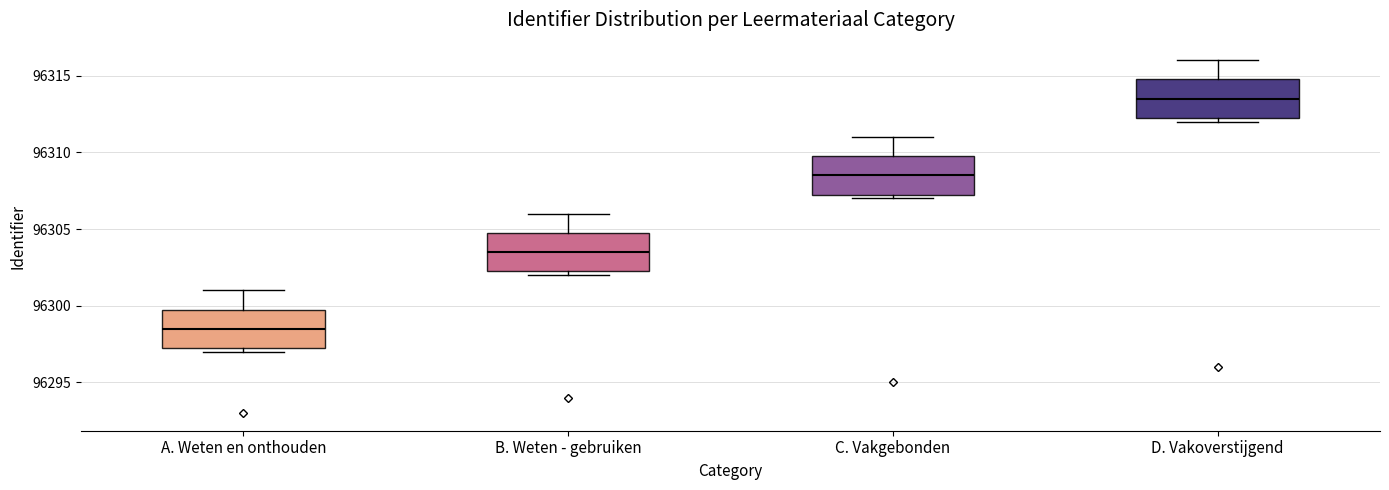

Reading left to right, transcribe this box plot: for each box, give where its median line is, the range the box spans, and where its two whiskers end, as read against the y-axis. The values are not printed on the chart, so give them approximately, as read against the axis.

A. Weten en onthouden: median 96298.5, box 96297.5 to 96300.0, whiskers 96297.0 to 96301.0
B. Weten - gebruiken: median 96303.5, box 96302.5 to 96305.0, whiskers 96302.0 to 96306.0
C. Vakgebonden: median 96308.5, box 96307.5 to 96310.0, whiskers 96307.0 to 96311.0
D. Vakoverstijgend: median 96313.5, box 96312.5 to 96315.0, whiskers 96312.0 to 96316.0